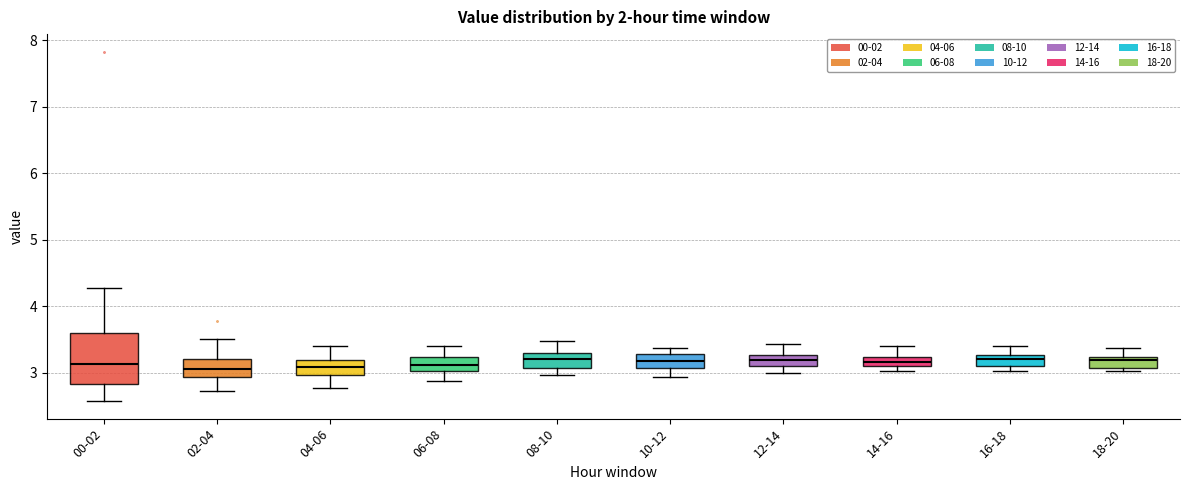

Where does the median line of the box for 02-04 sit on the y-axis? The values are not printed on the chart, so give them approximately, as read against the axis.

3.1